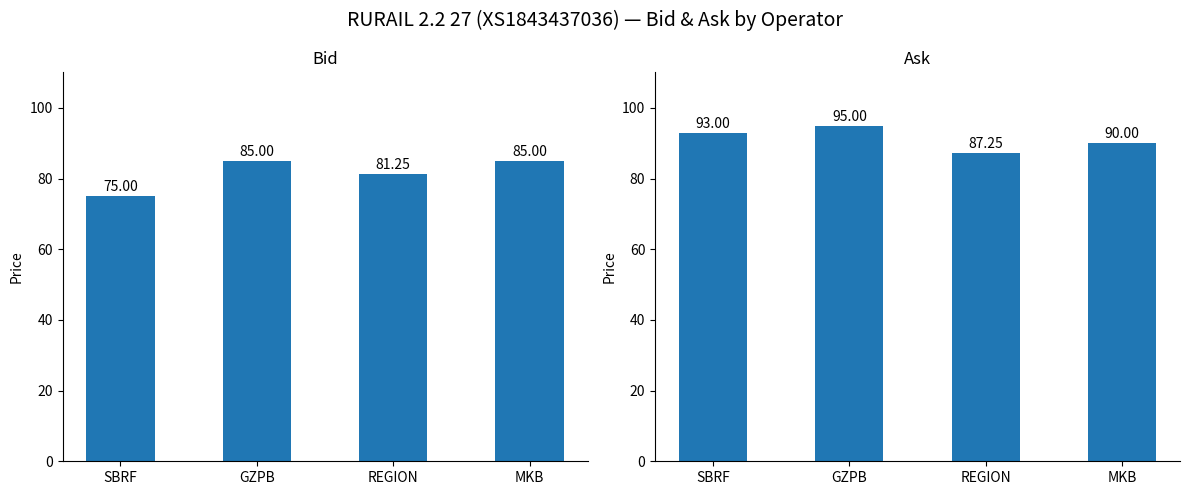

Reading left to right, extract all data points from this chart.

Bid: SBRF=75.0	GZPB=85.0	REGION=81.2	MKB=85.0
Ask: SBRF=93.0	GZPB=95.0	REGION=87.2	MKB=90.0